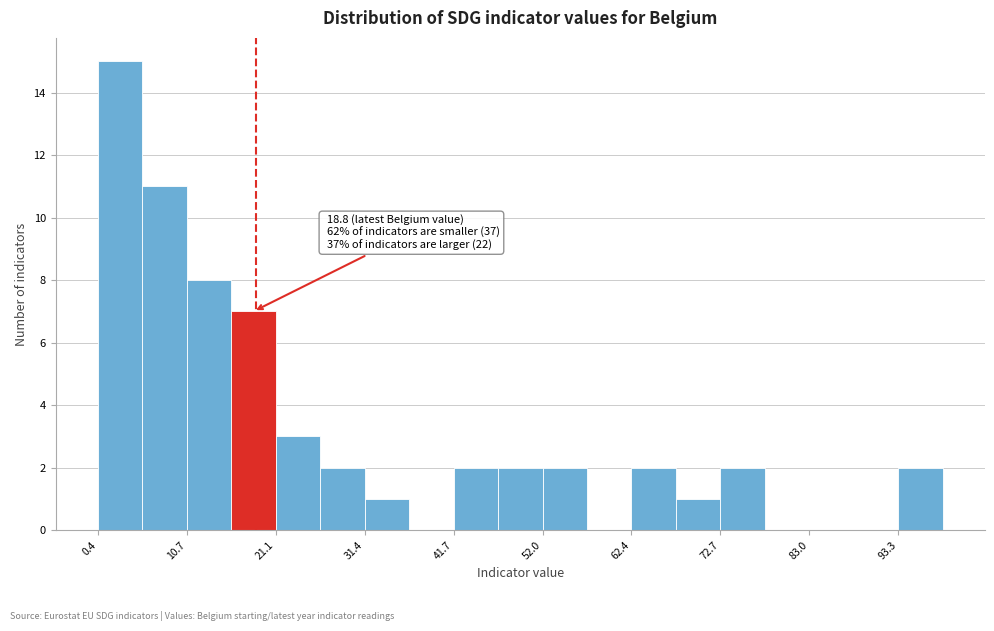

Read against the x-axis, roughly where is the centre of the tallest bar?

2